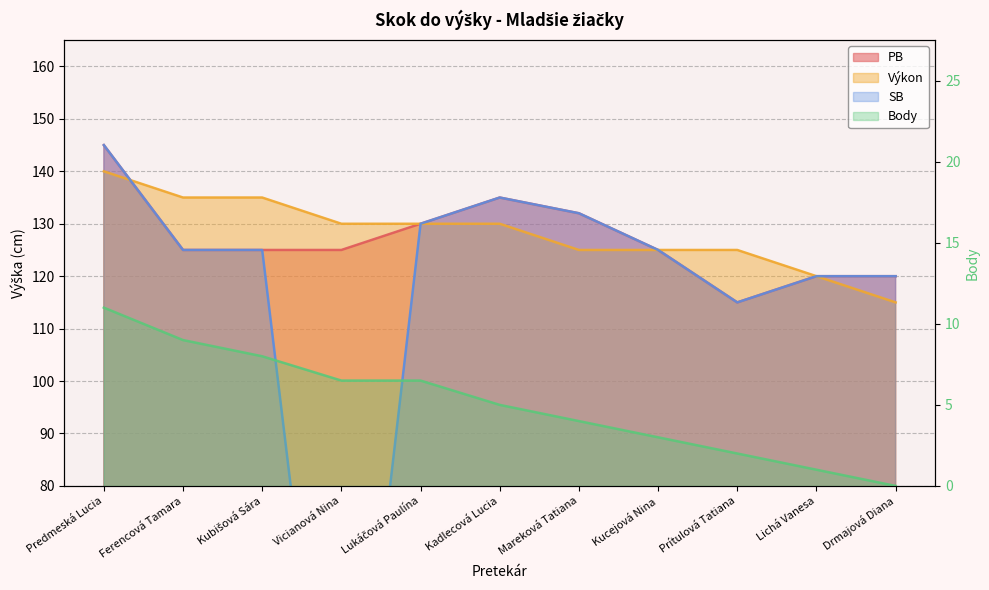

Does the chart have visible grid lines?

Yes